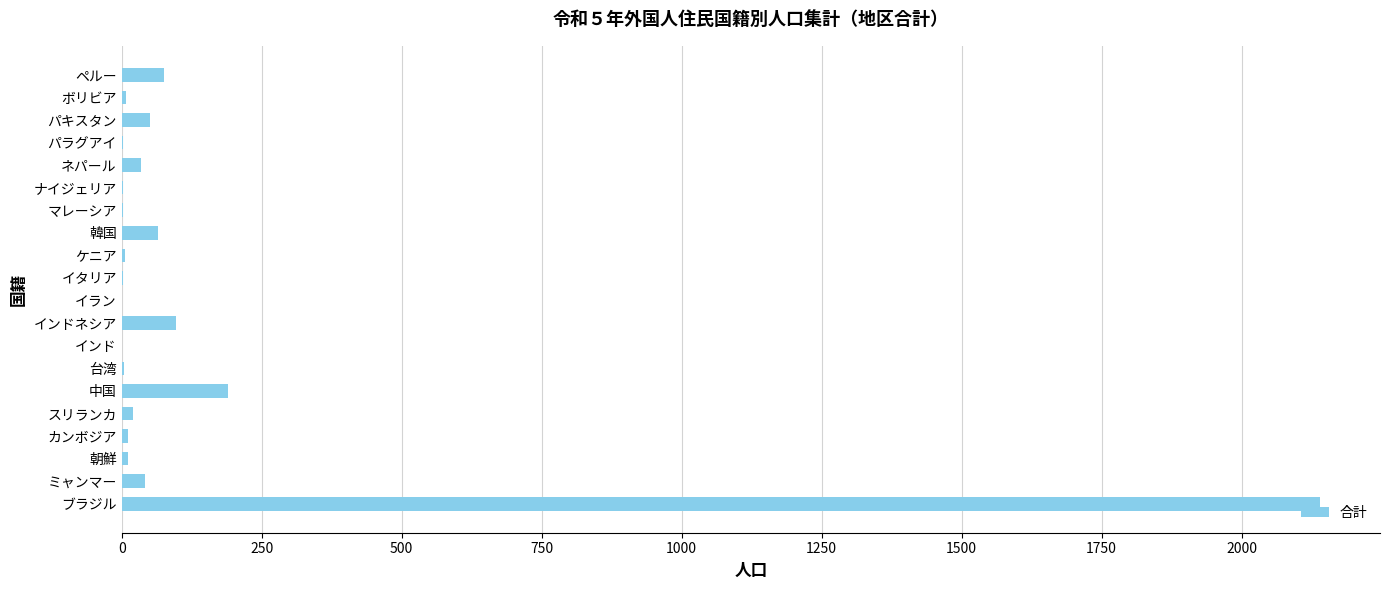

What is the greatest value displayed?

2140